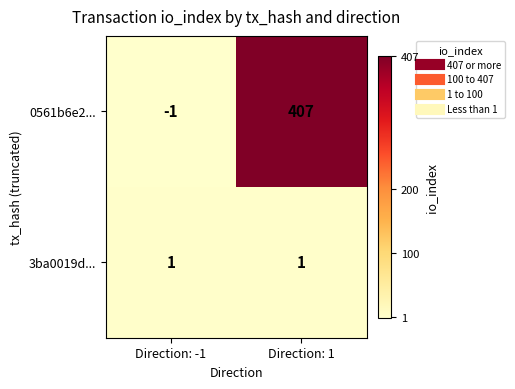

Is it true that 3ba0019d... equals 0 at Direction: 1?

False